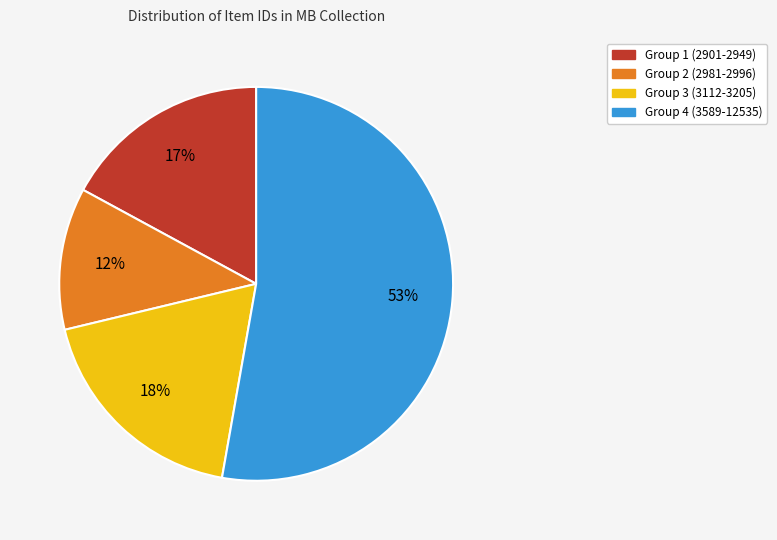

Is there a majority slice in this chart?

Yes